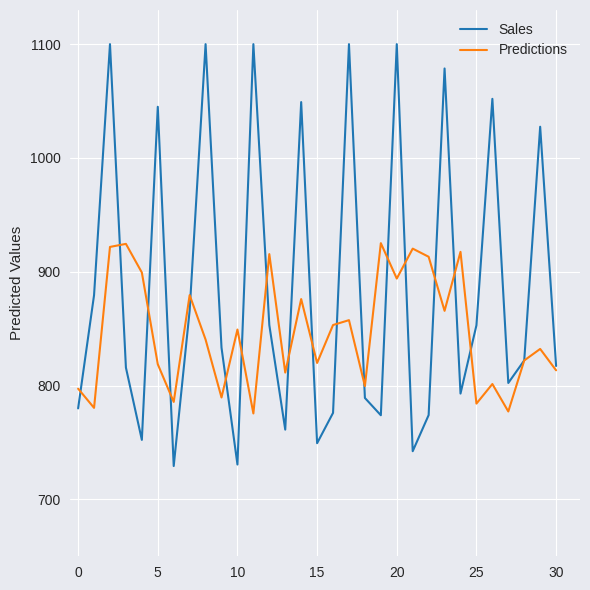

Which series has the largest range (max minus min)?

Sales